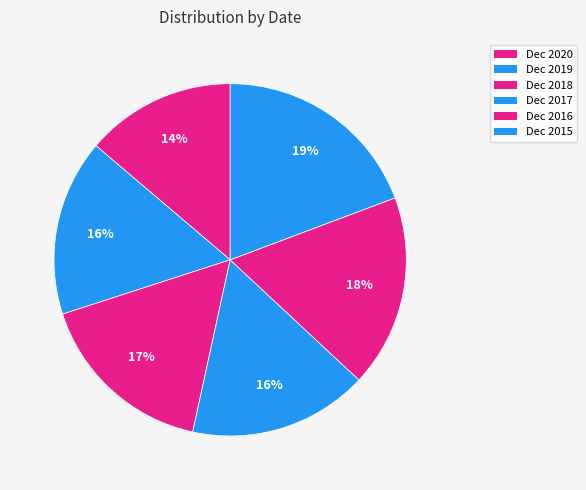

Which category has the smallest portion of the pie?

Dec 2020